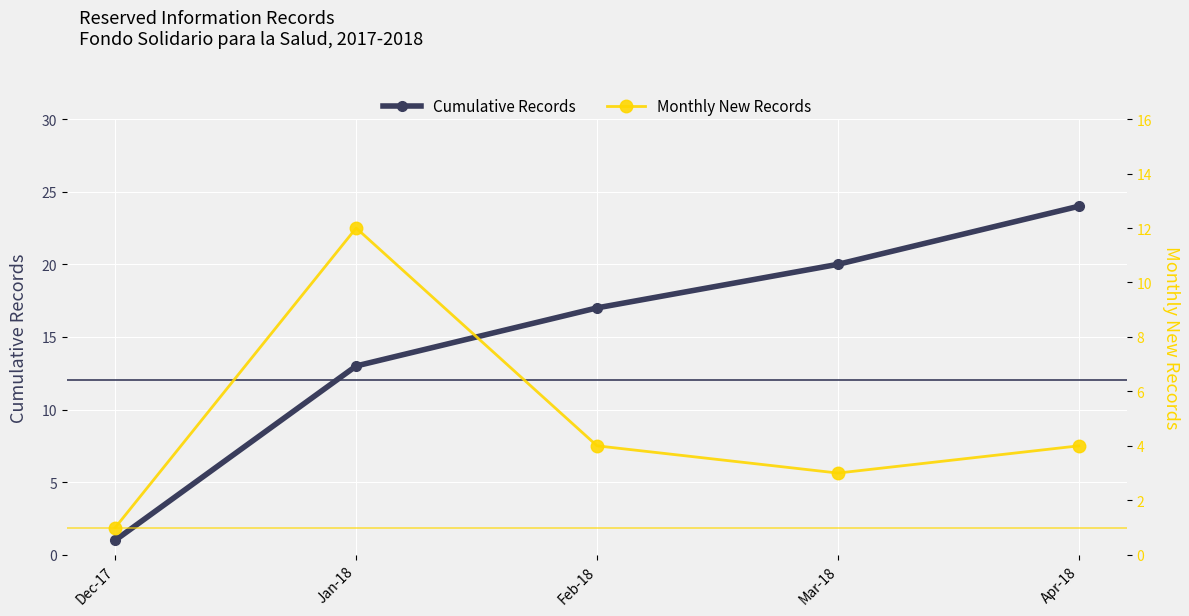

True or false: Cumulative Records and Monthly New Records intersect in this chart.

False